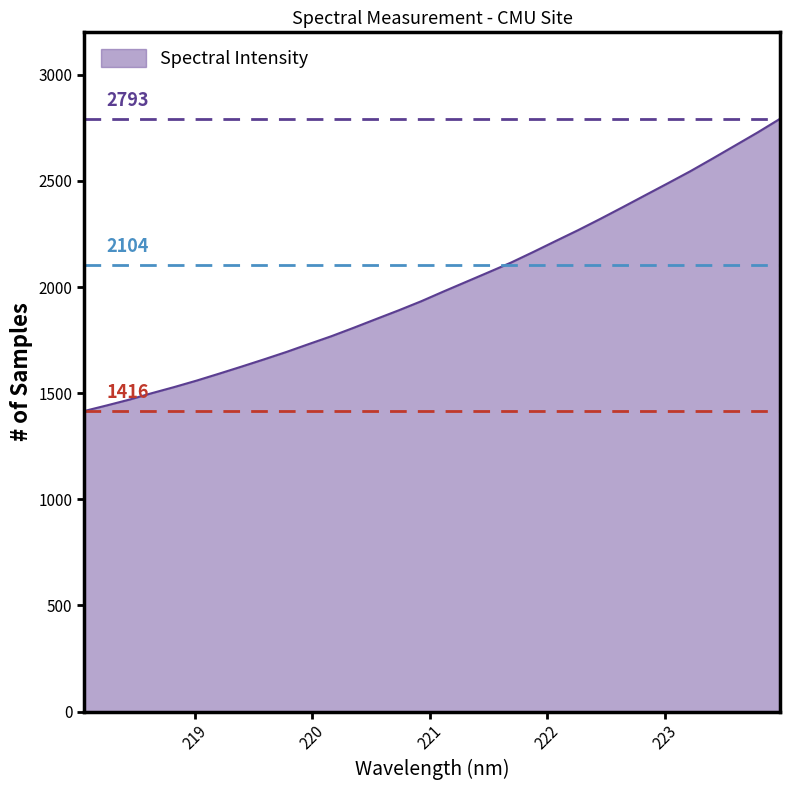

What is the difference between the maximum and minimum values?

1376.7